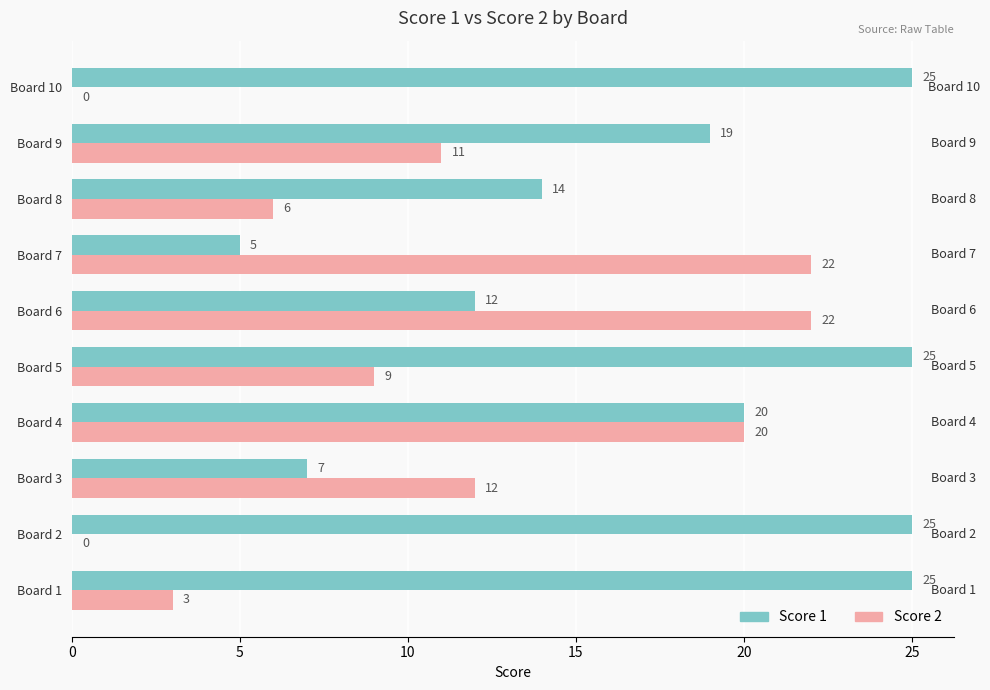

How many values in Score 2 are above zero?

8